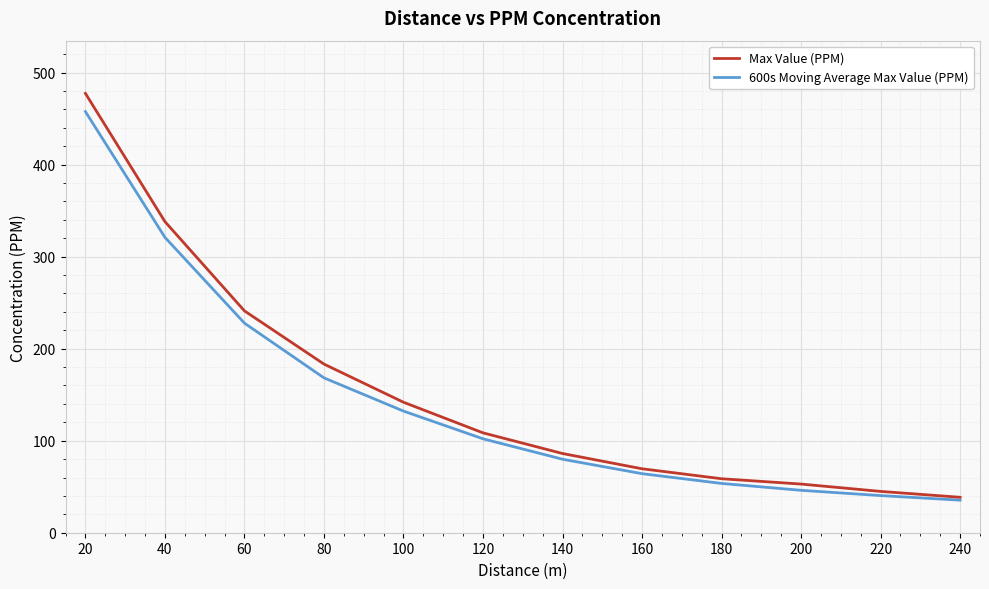

What is the sum of all 600s Moving Average Max Value (PPM) values?

1728.5